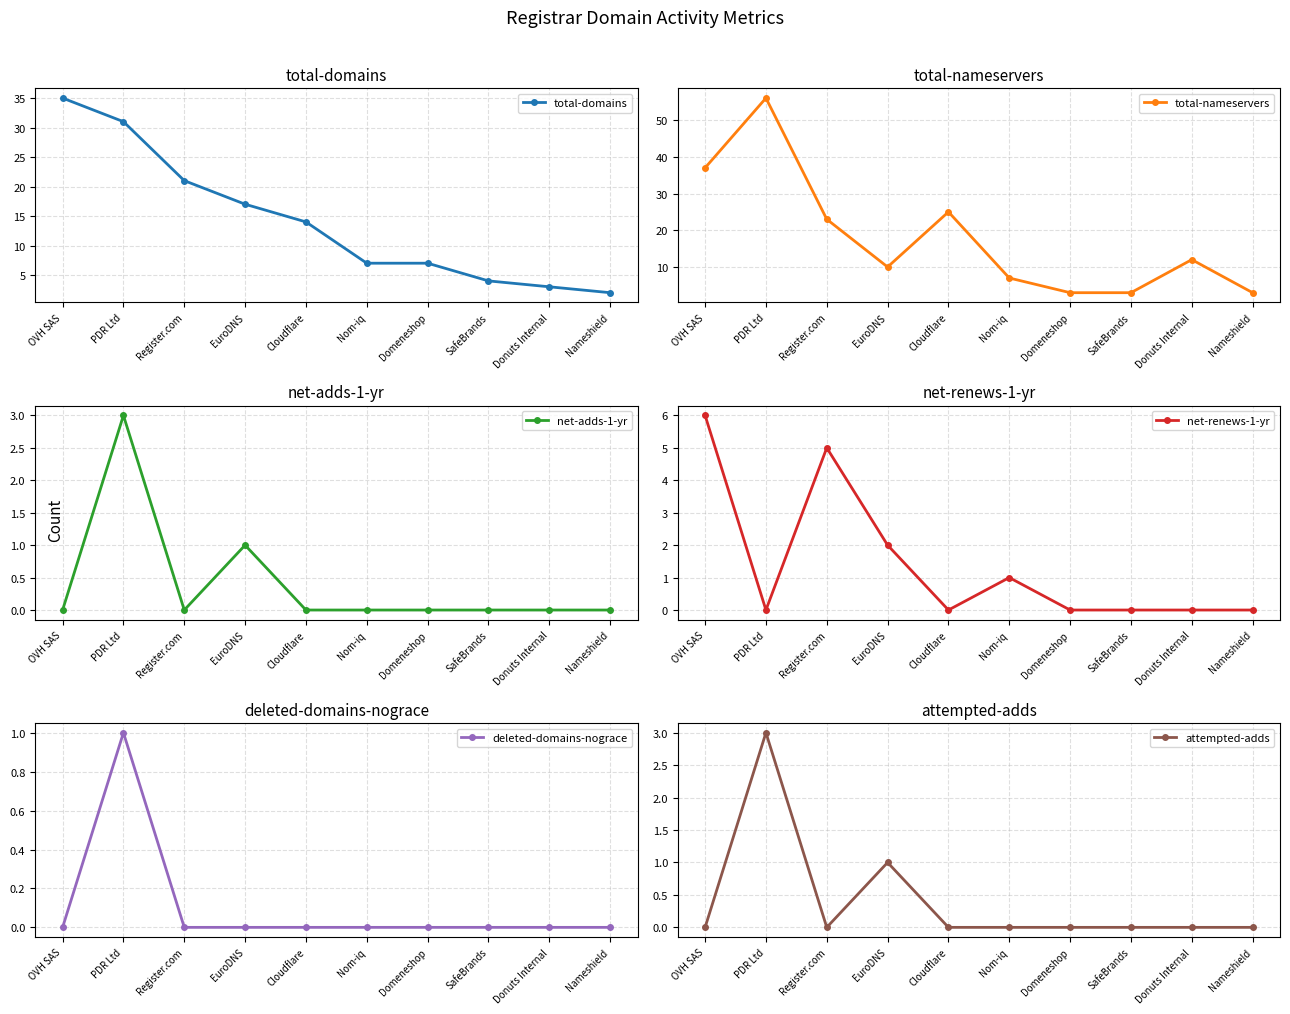

Which label corresponds to the smallest value in the chart?

OVH SAS